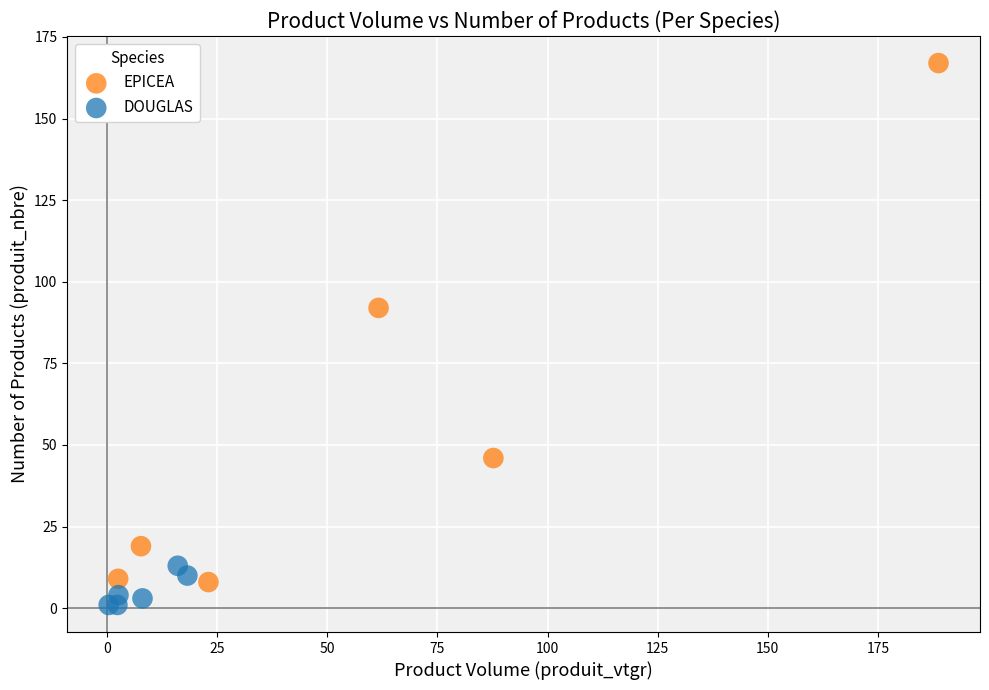

Which series contains the lowest Y value?

DOUGLAS